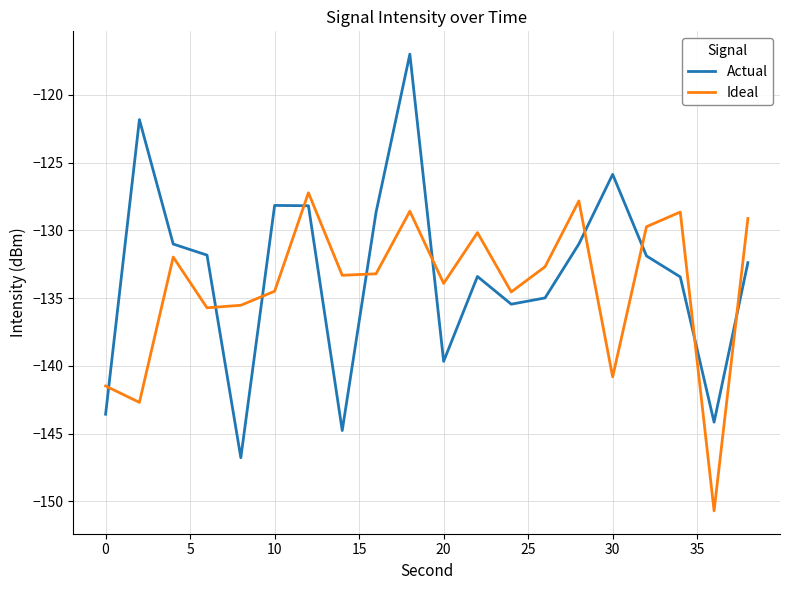

Rank the series by their maximum value, from highest to lowest.

Actual, Ideal